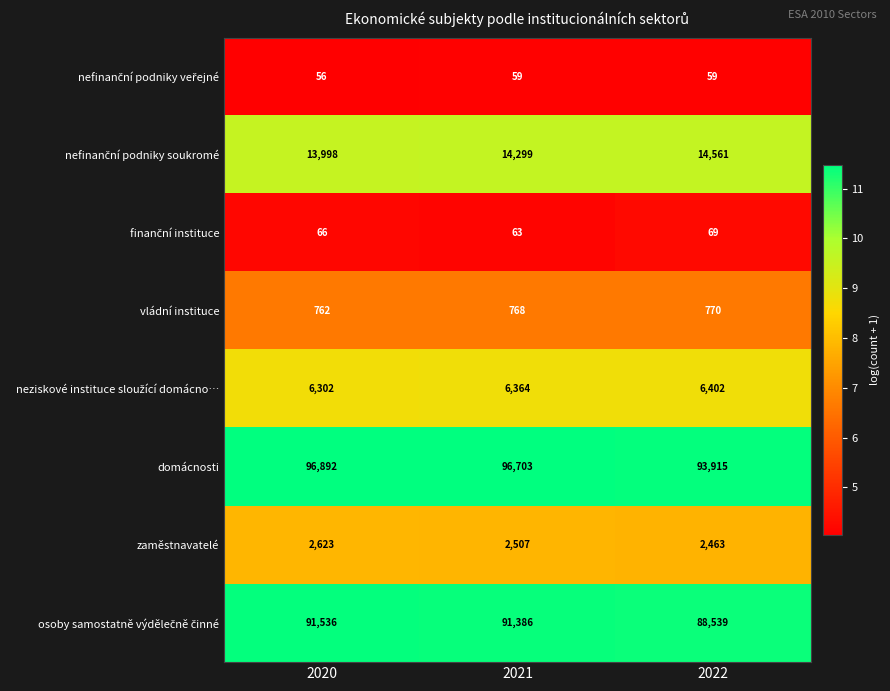

What is the average value of the vládní instituce series?

767